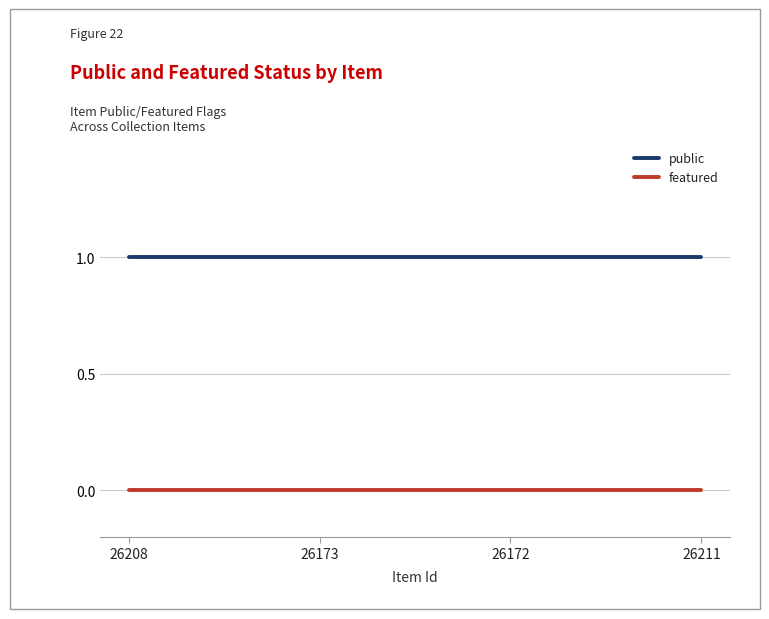

True or false: public and featured intersect in this chart.

False